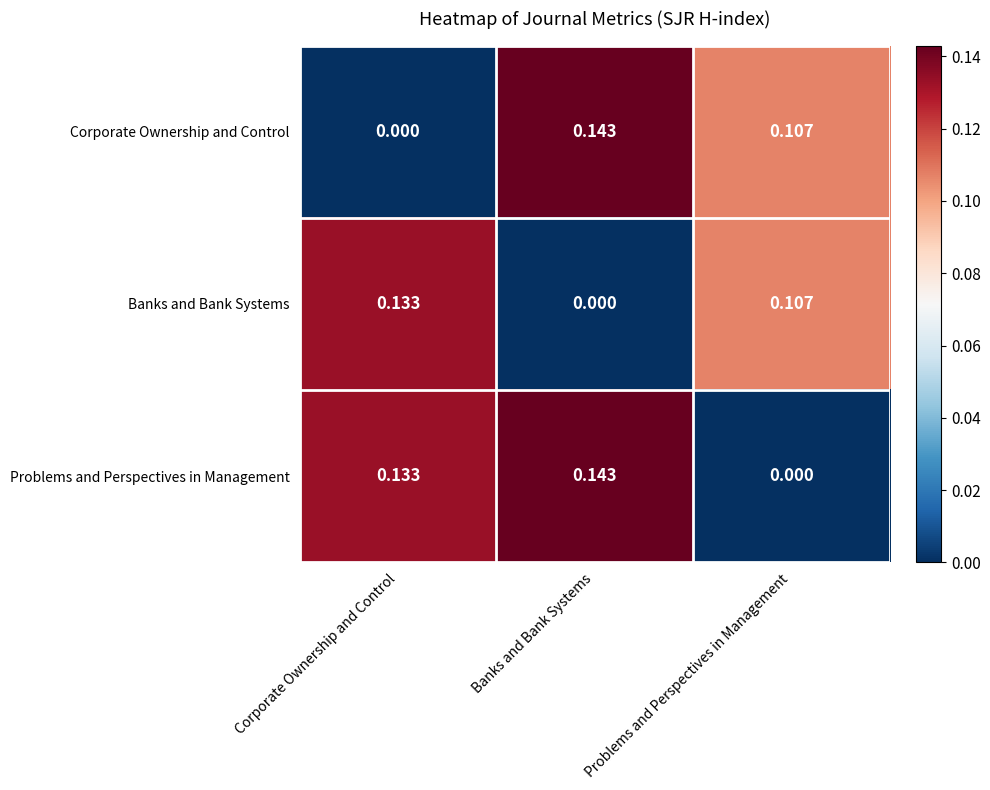

At how many categories does at least one series exceed 0?

3